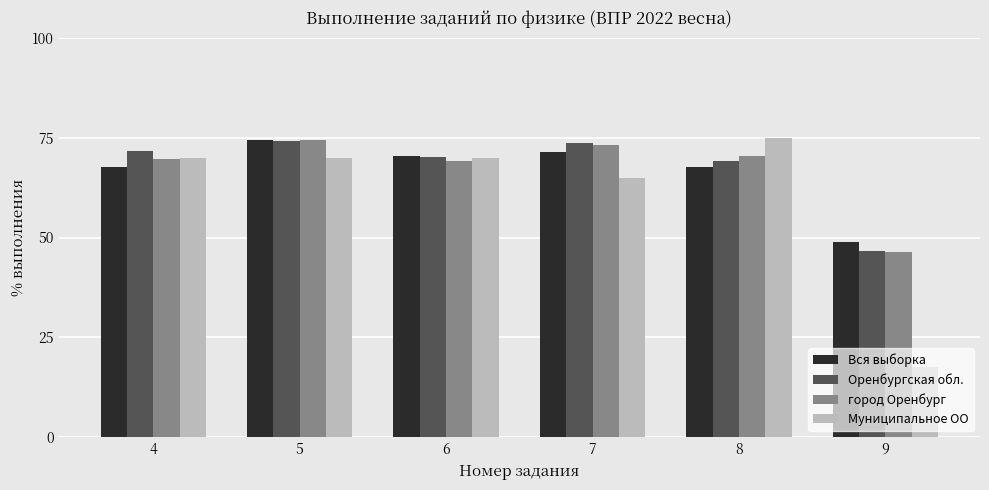

Is it true that Муниципальное ОО equals 32.3 at 7?

False